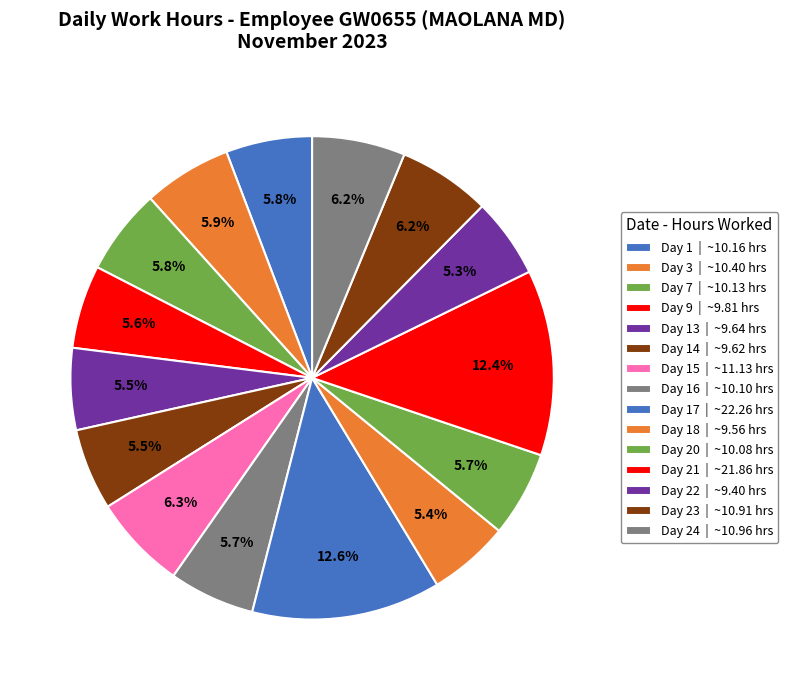

How many slices are in this pie chart?

15